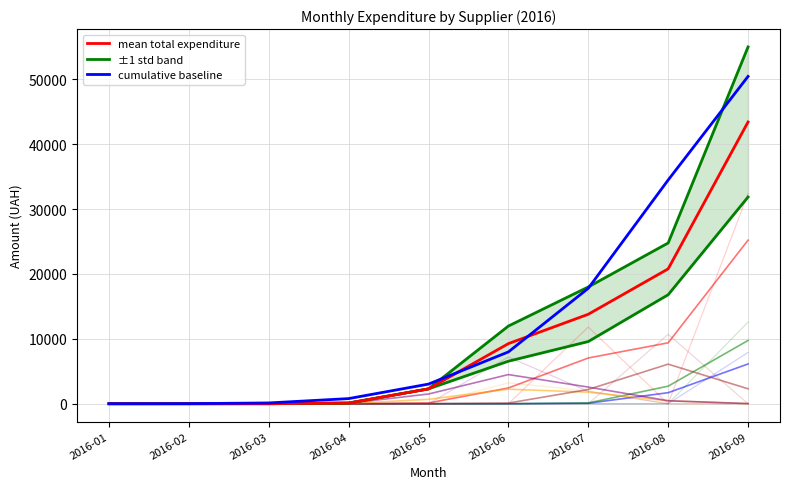

True or false: mean total expenditure and cumulative baseline cross at least once.

True